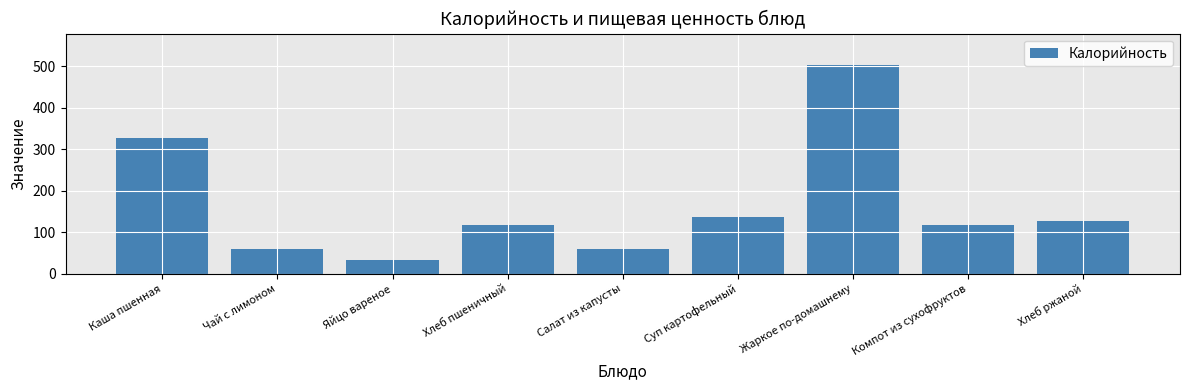

What is the difference between the values at Салат из капусты and Суп картофельный?

76